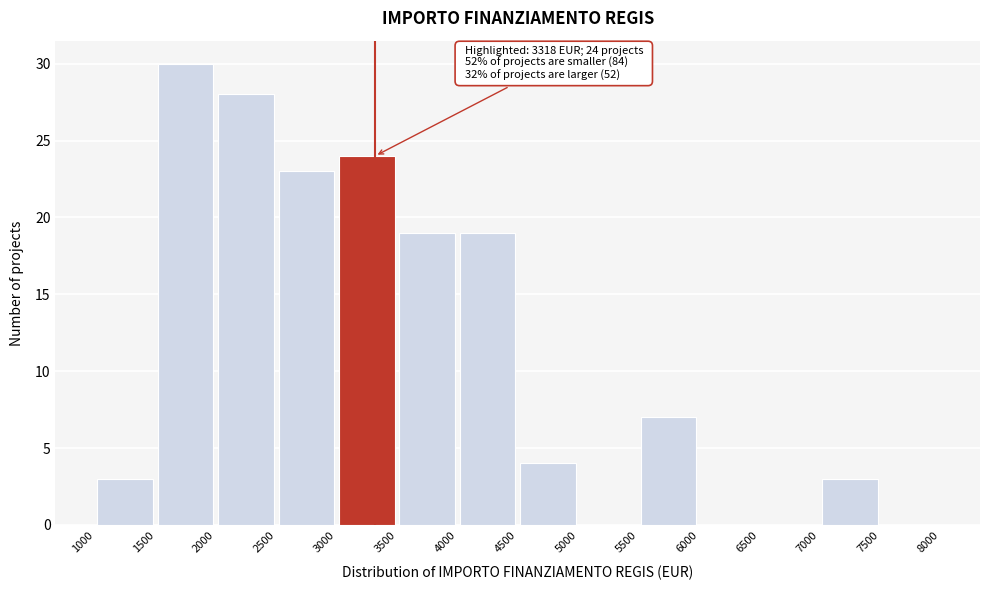

Which range on the x-axis has the tallest bar?

1500 to 2000